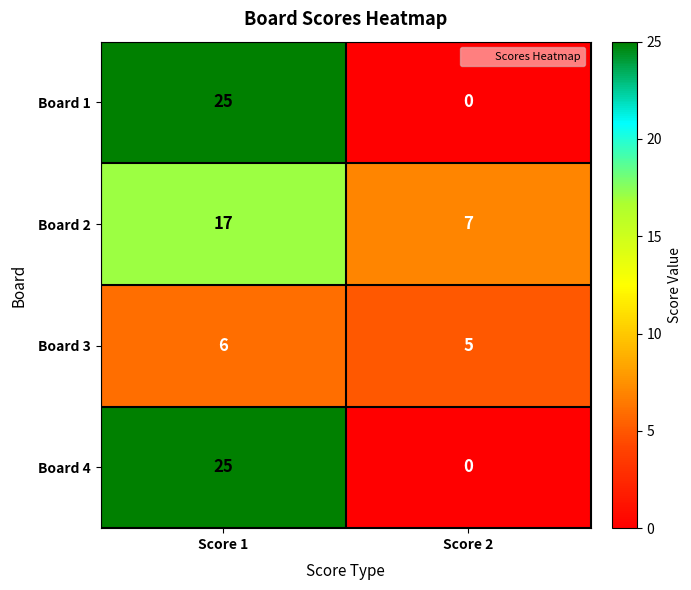

Rank the categories by Board 4 value from highest to lowest.

Score 1, Score 2